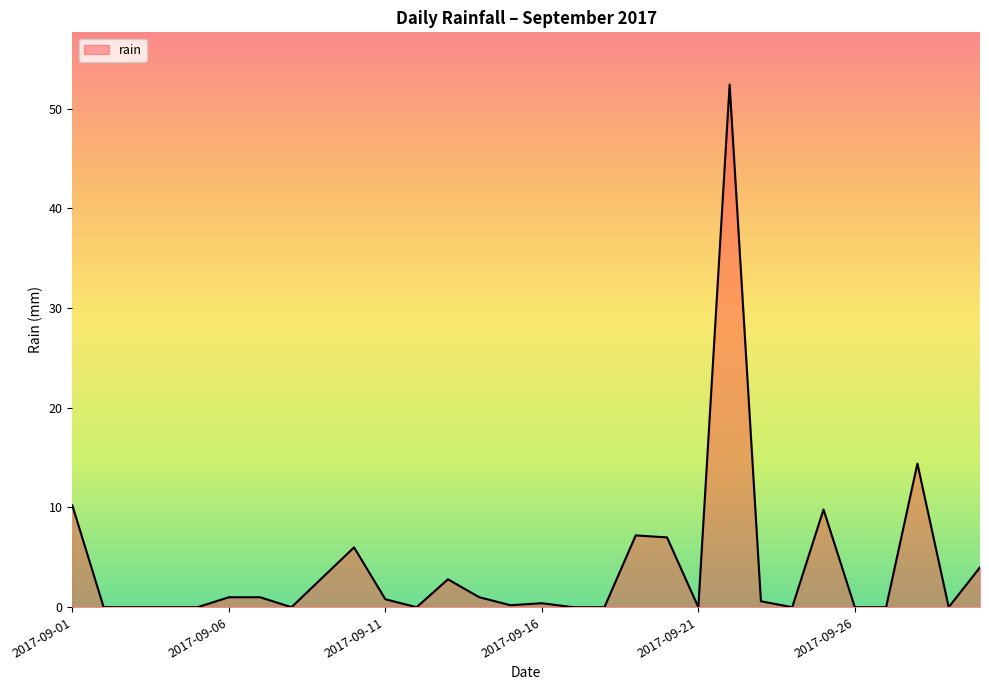

What is the difference between the maximum and minimum values?

52.4